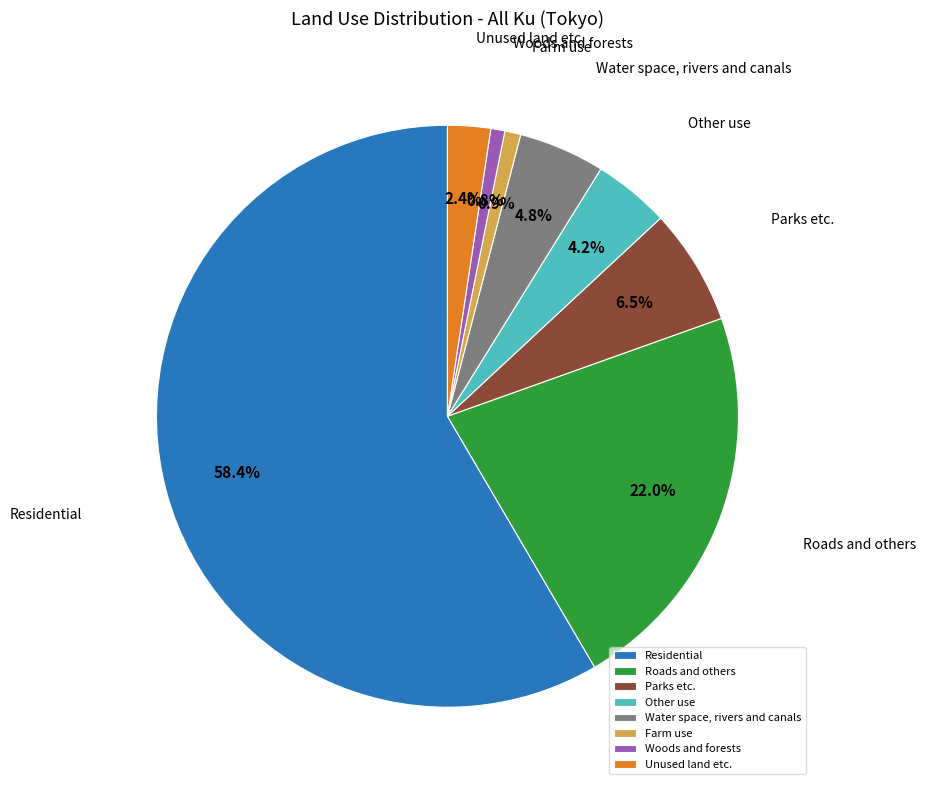

Count the number of slices in the pie.

8